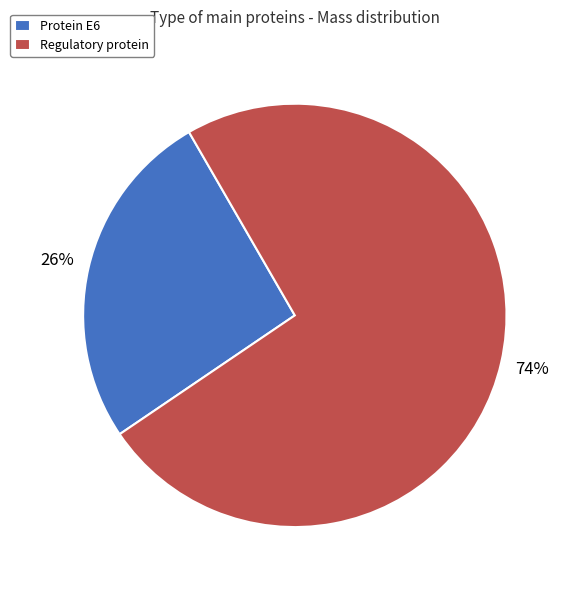

Which category has the biggest portion of the pie?

Regulatory protein